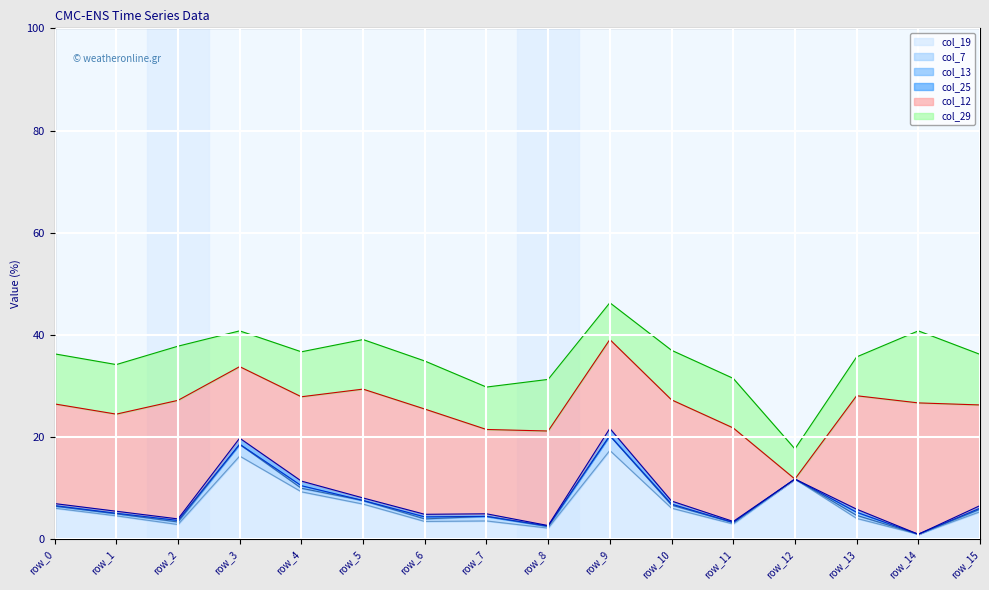

True or false: col_25 has a value of 1.2 at row_3.

True